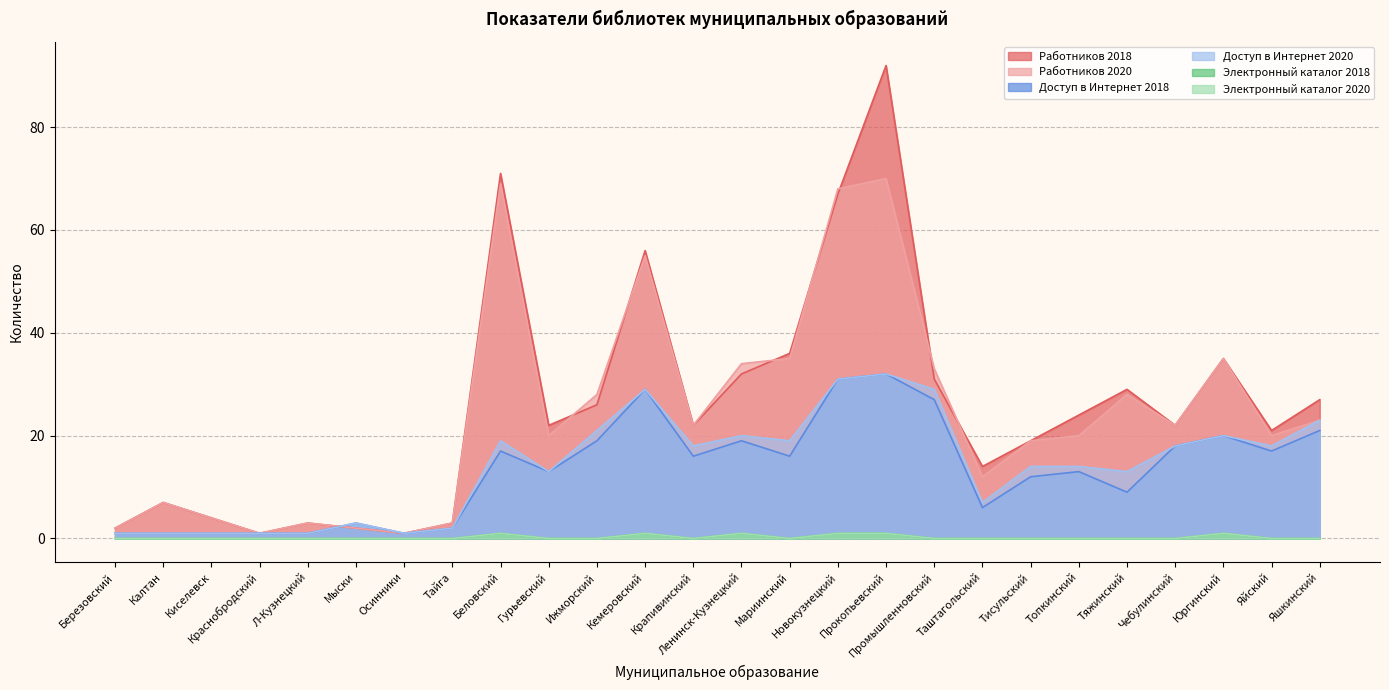

What is the approximate value of Доступ в Интернет 2020 at Прокопьевский, to the nearest 5?

30